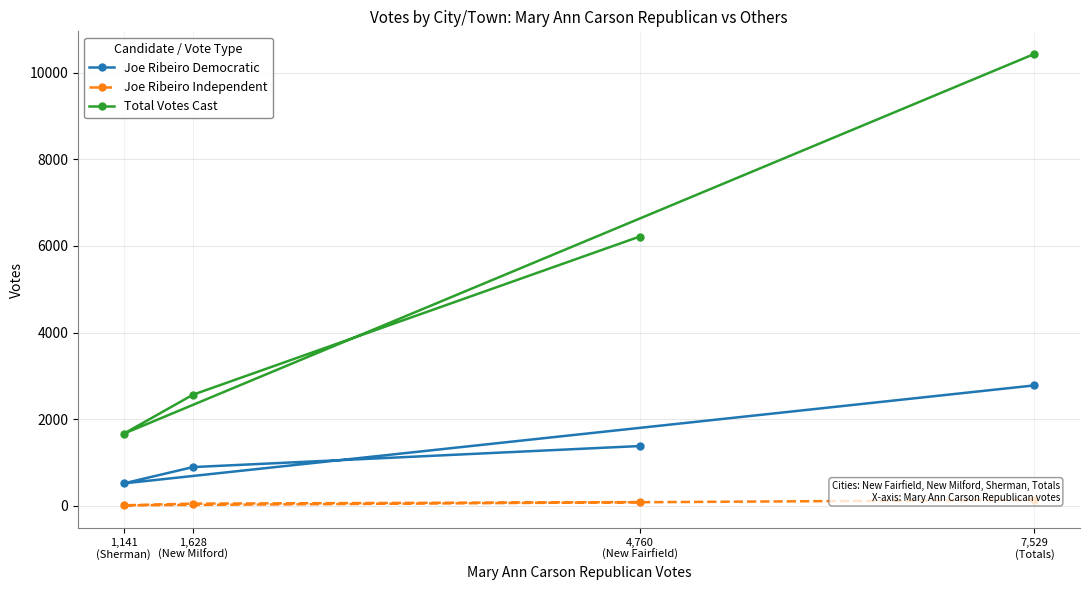

What is the maximum value for Total Votes Cast?

10439